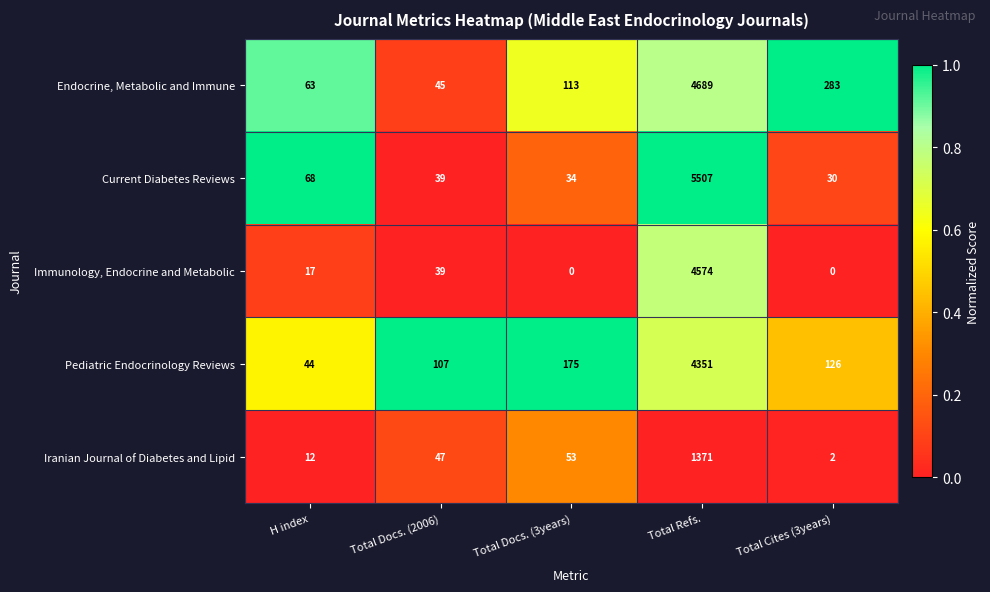

What is the minimum value for Pediatric Endocrinology Reviews?

44